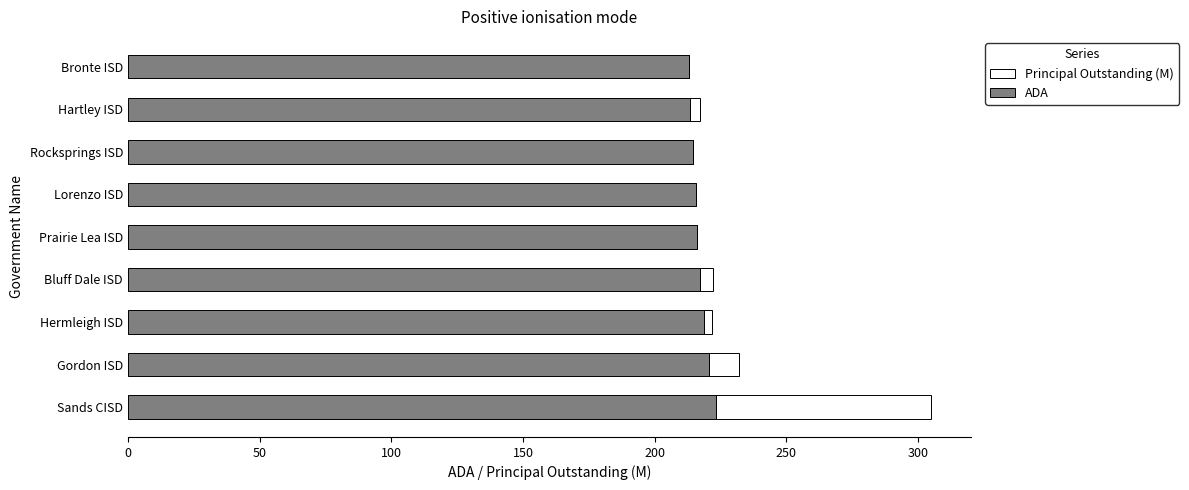

What is the sum of all ADA values?

1952.4